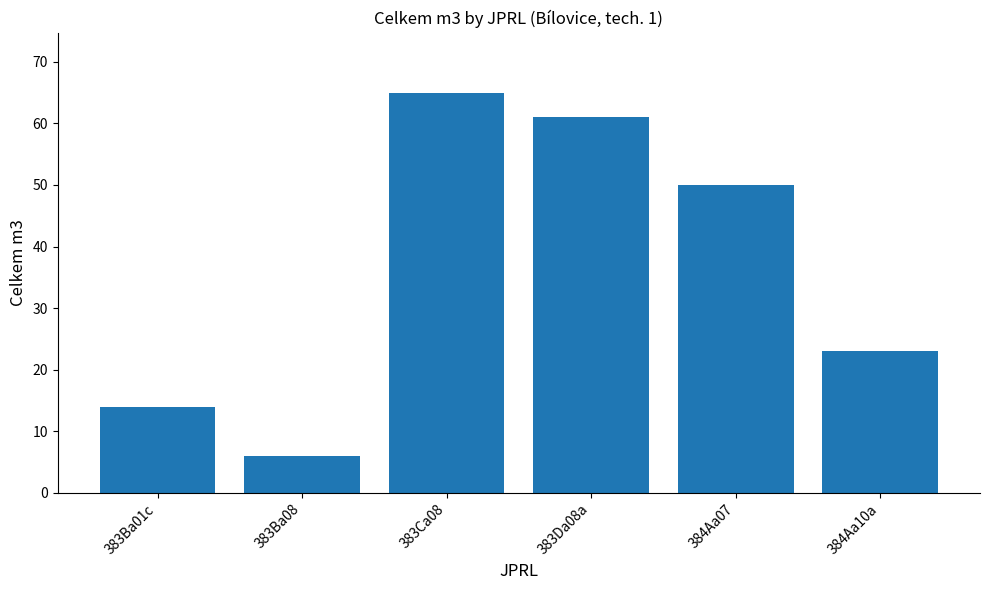

At which category does the chart reach its peak across all series?

383Ca08